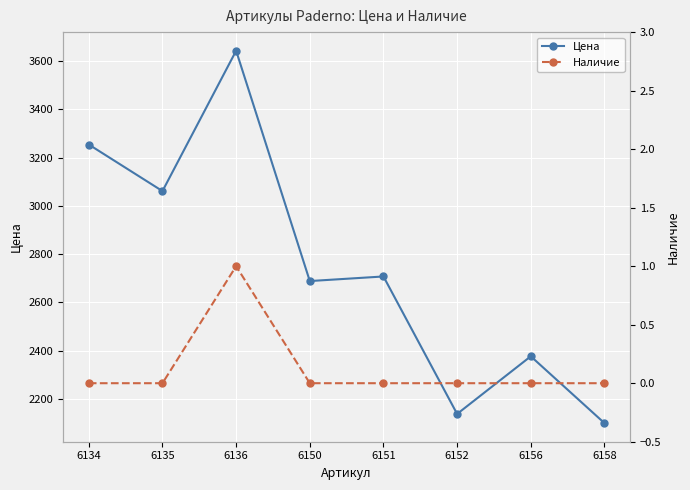

What is the sum of all Цена values?

21965